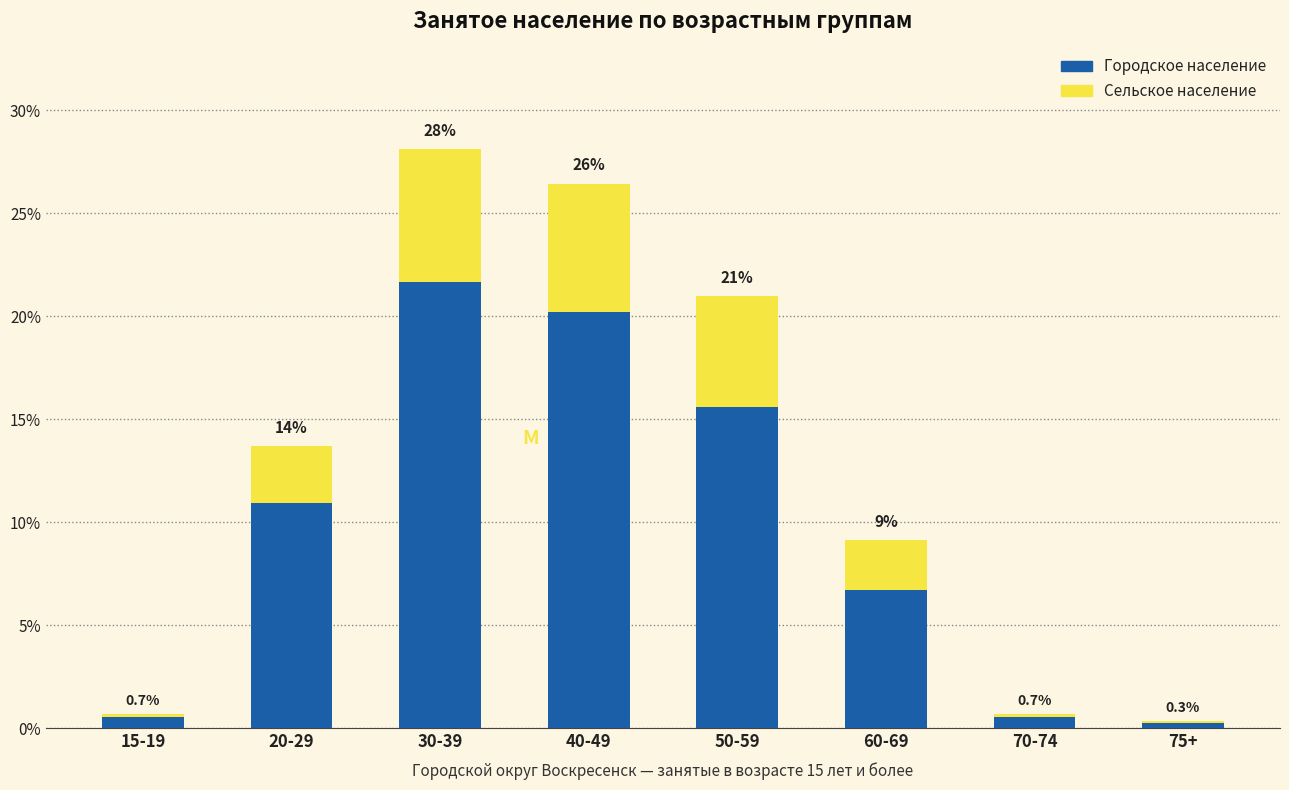

Are the bars grouped side by side (vs. stacked)?

No